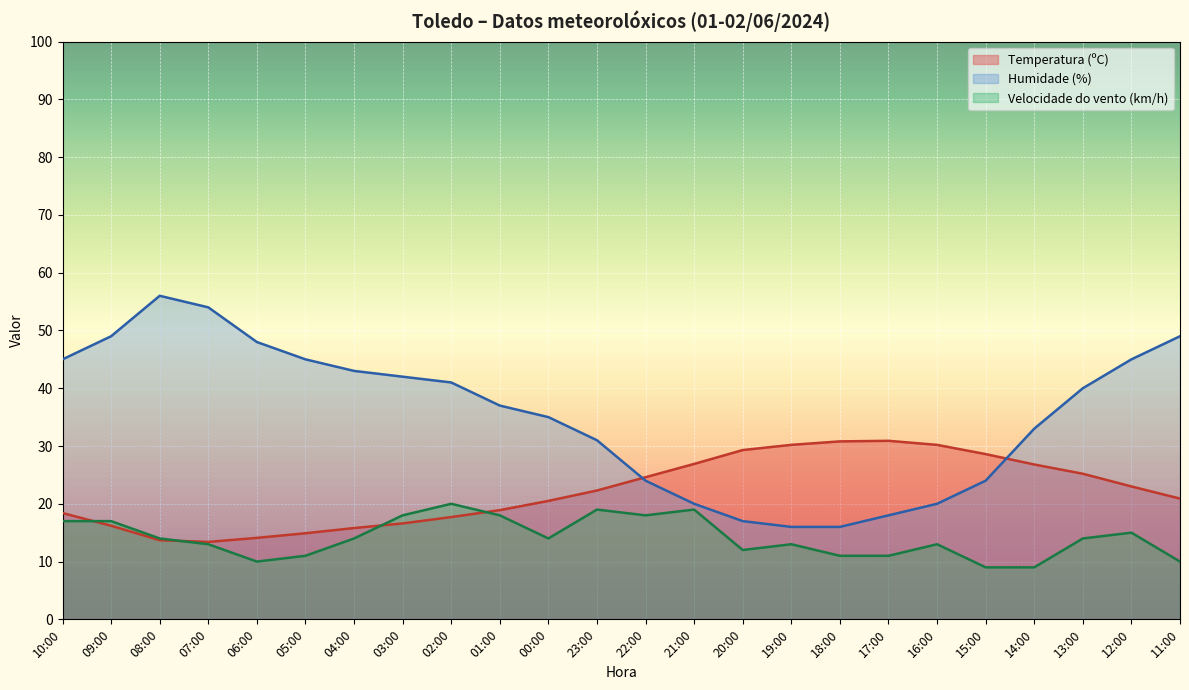

The value of Temperatura (ºC) at 21:00 is 26.9. True or false?

True